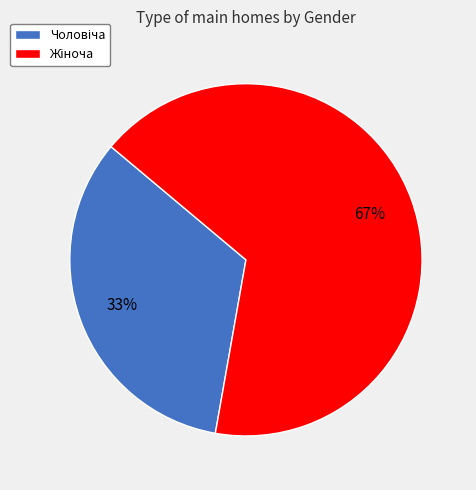

How many segments does this pie chart have?

2